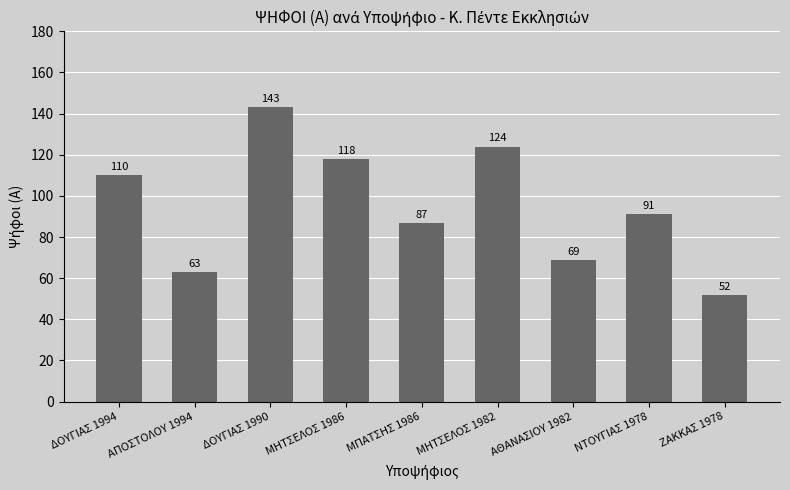

How many data points does each series have?

9